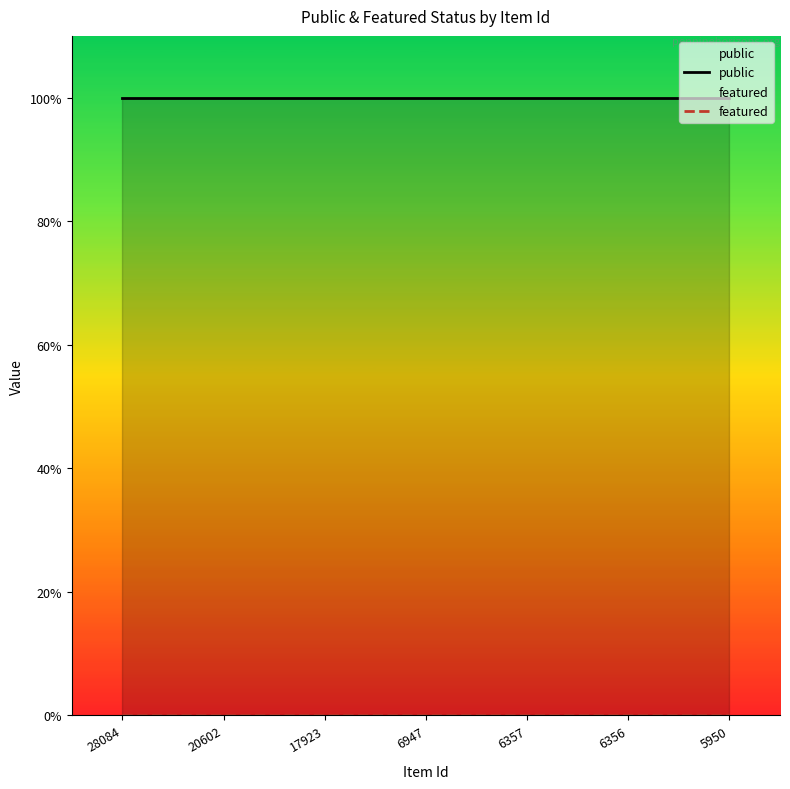

What are all the series names shown in the legend?

public, featured